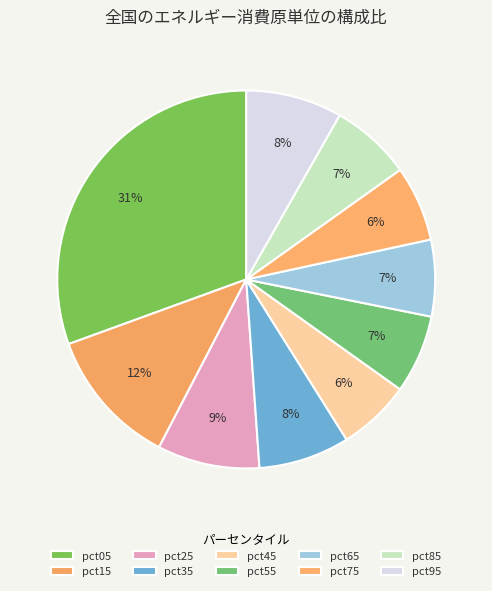

To the nearest percent, what is the difference between the pct05 and pct45 slice percentages?

24%